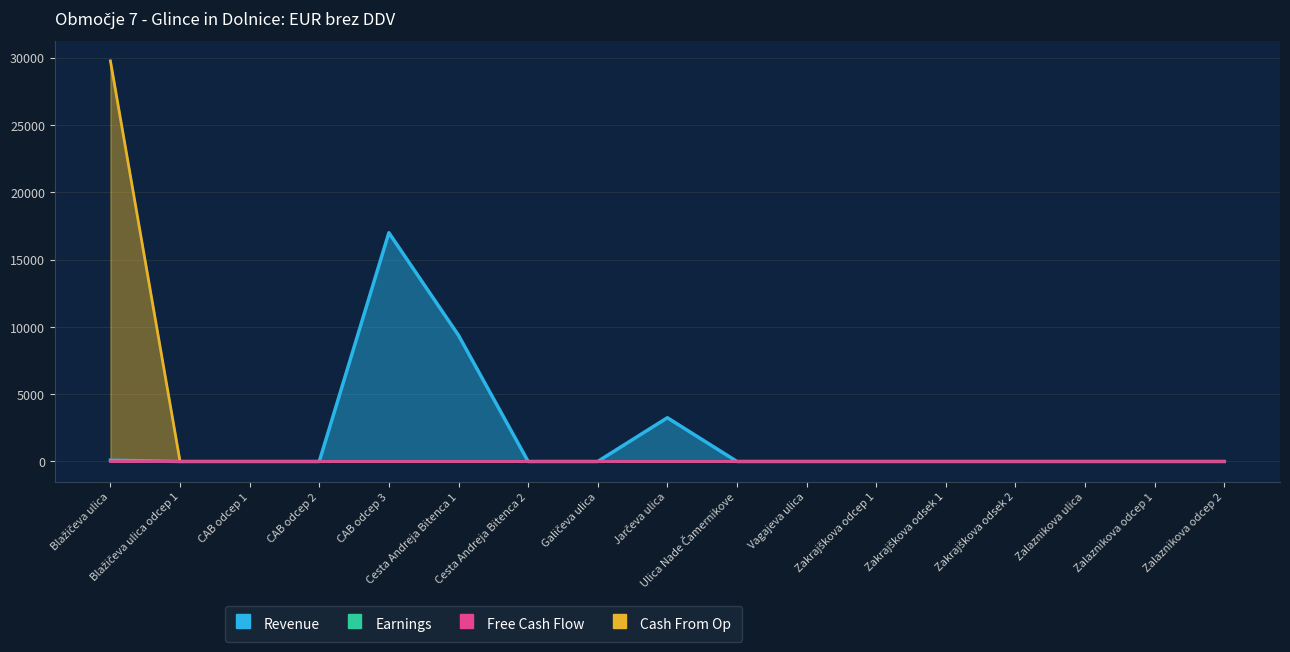

True or false: Earnings has more than 2 points higher than both neighbors.

False